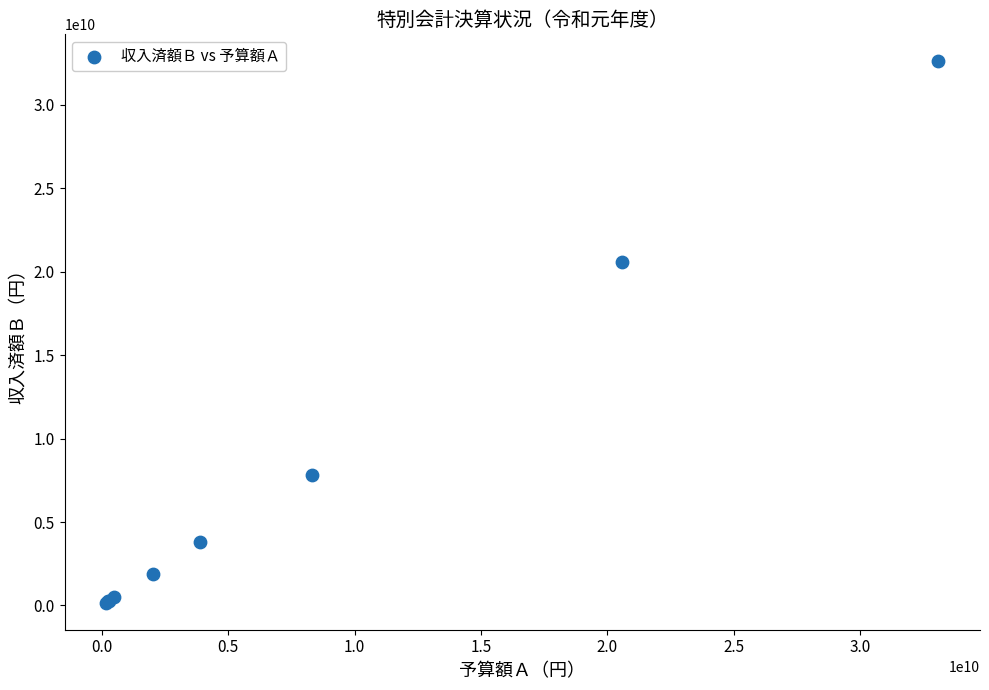

What Y value in the scatter plot is closest to 16388153389?

20569443022